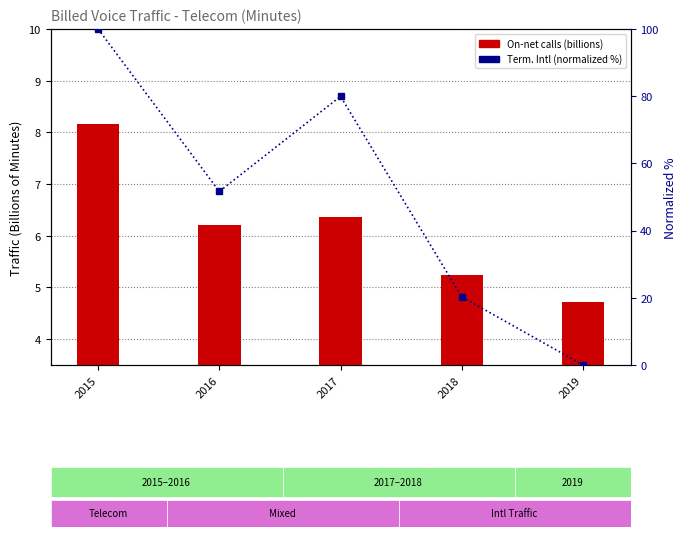

Which series has the largest total across all categories?

Term. Intl (normalized %)